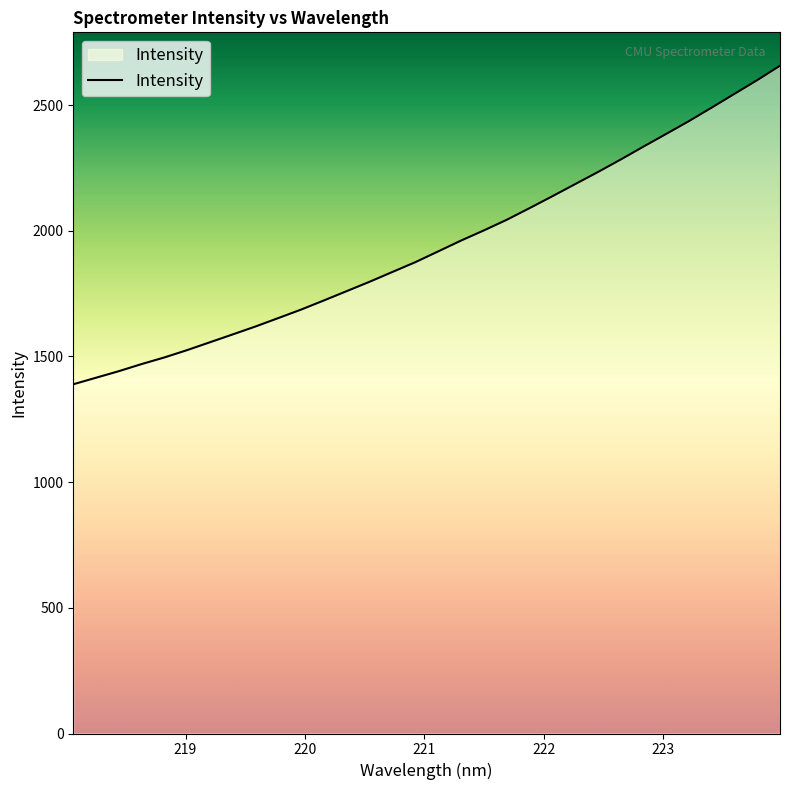

What is the difference between the maximum and minimum values?

1267.1